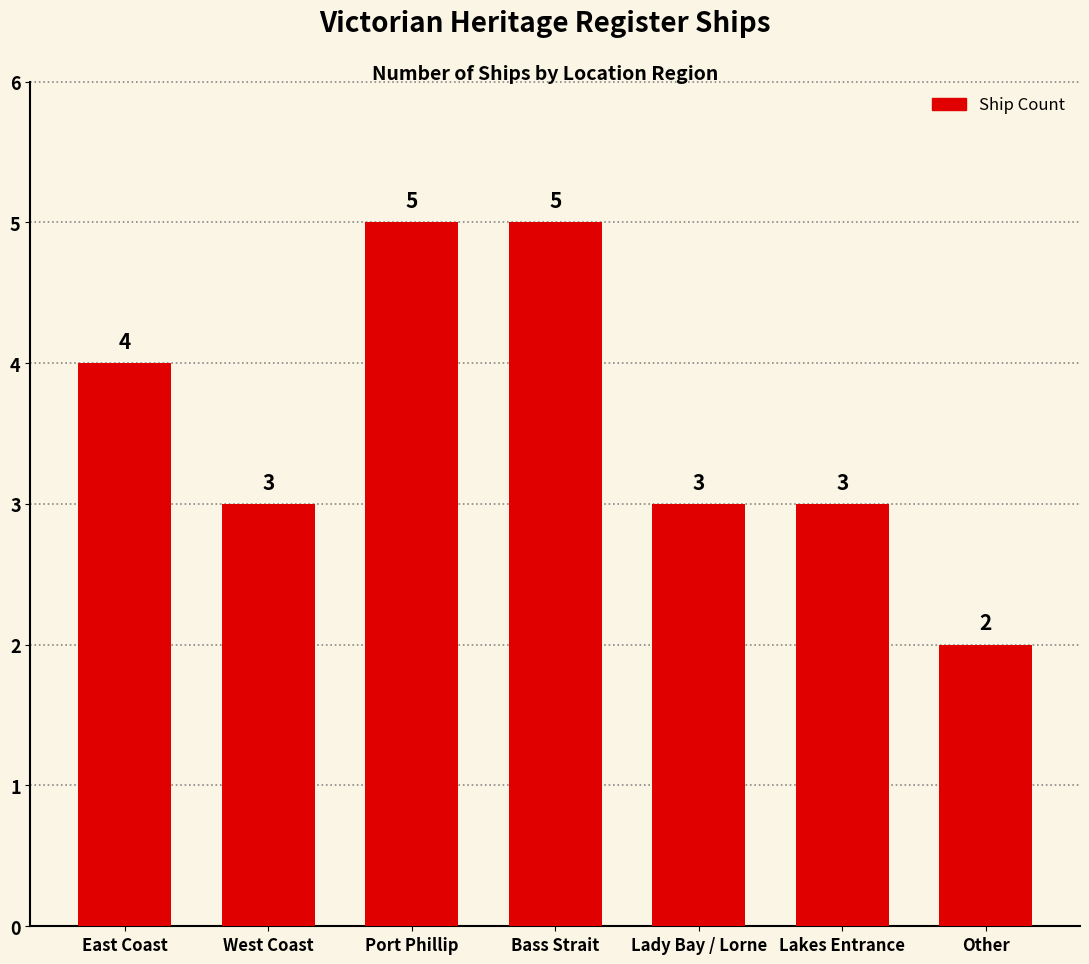

What is the difference between the maximum and second lowest values?

2